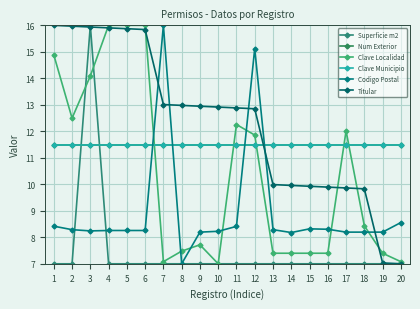

Between 5 and 9, which series saw the biggest shift?

Clave Localidad